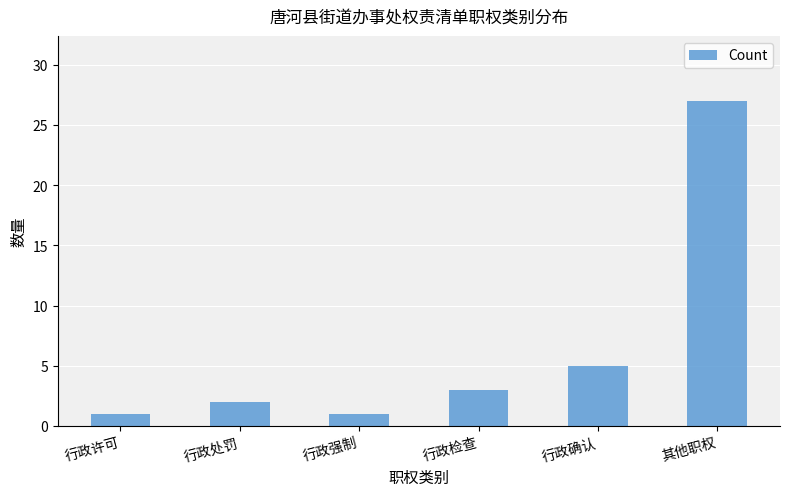

What is the value of the 6th bar from the left?

27